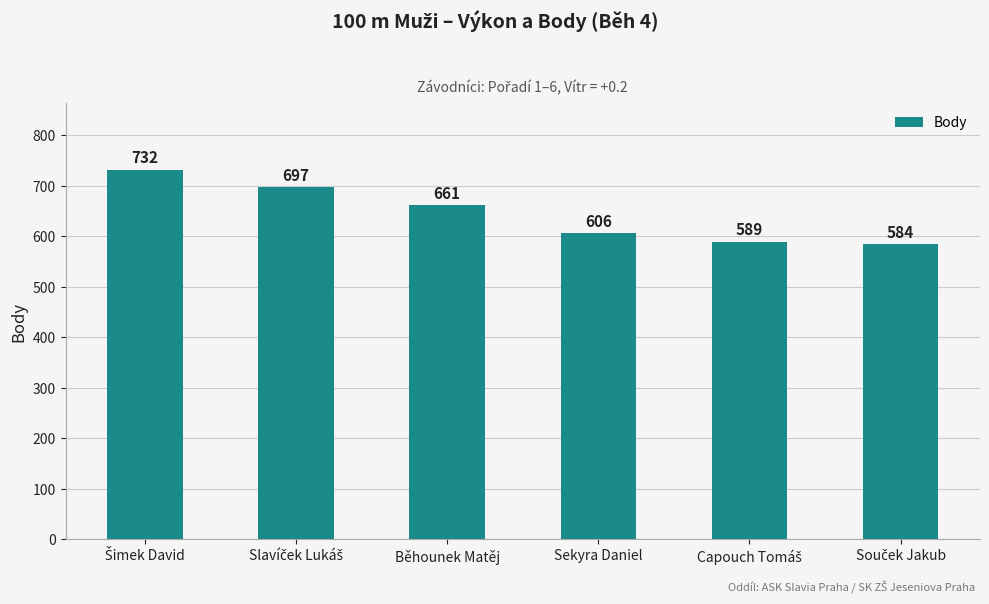

What is the average value?

645